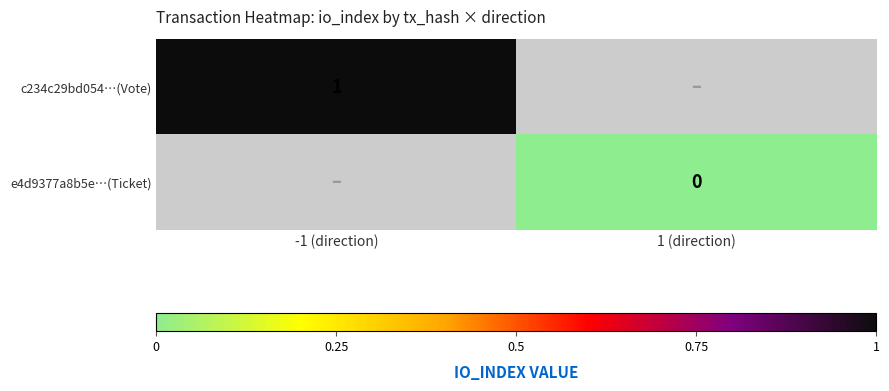

The value of c234c29bd054…(Vote) at -1 (direction) is 1. True or false?

True